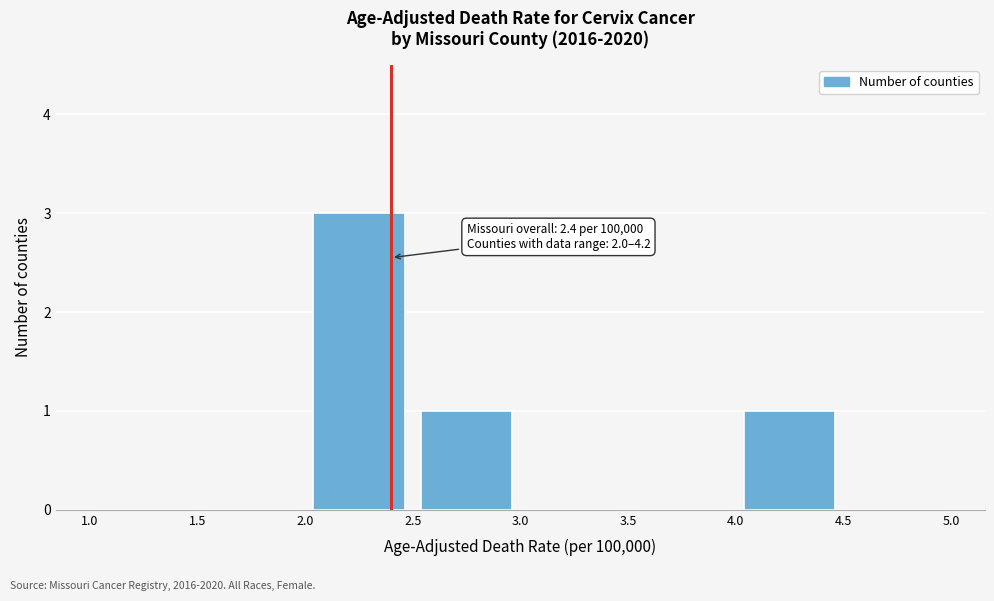

Over which range of the x-axis is the bar tallest?

2.0 to 2.5